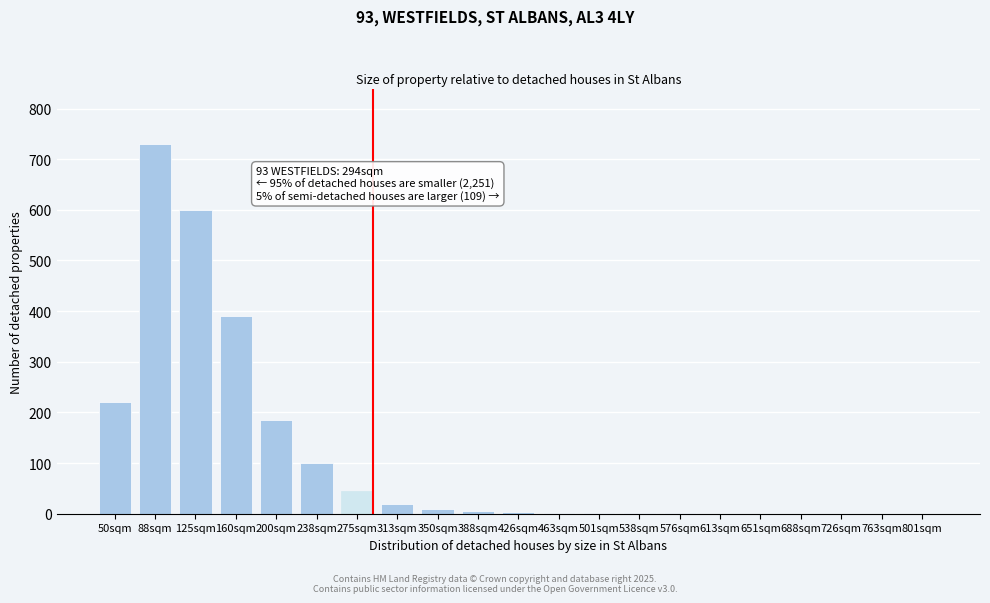

What is the sum of all values?

2313